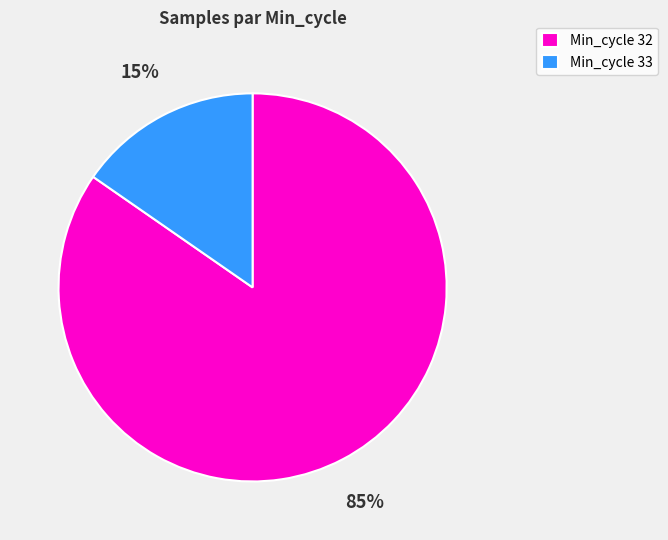

Does any single category account for the majority?

Yes